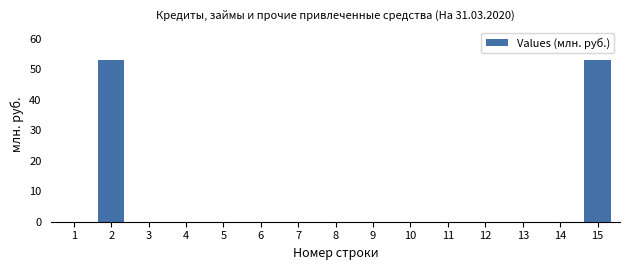

Reading right to left, transcribe all the data shown in this chart.

15=53.1	14=0.0	13=0.0	12=0.0	11=0.0	10=0.0	9=0.0	8=0.0	7=0.0	6=0.0	5=0.0	4=0.0	3=0.0	2=53.1	1=0.0